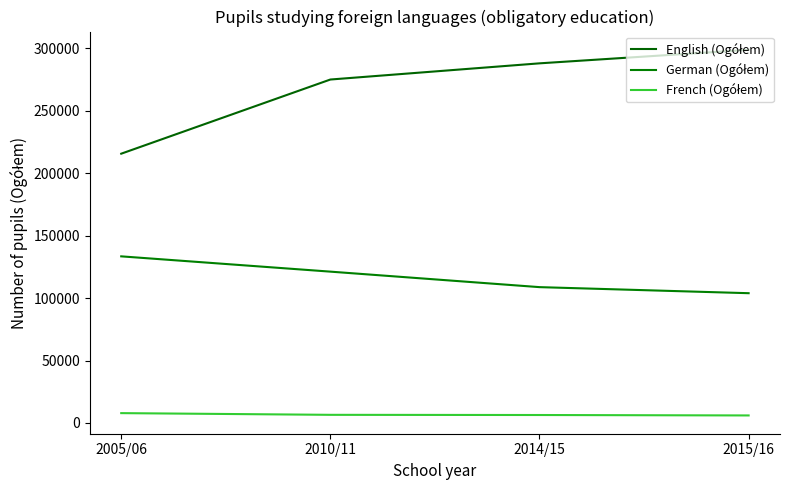

True or false: French (Ogółem) and English (Ogółem) cross at least once.

False